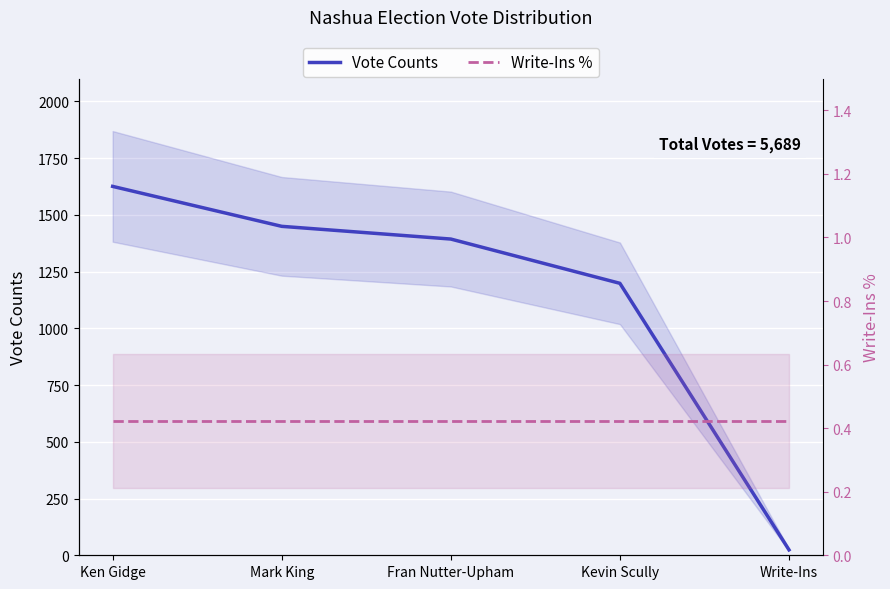

List the series in order of their peak value, lowest first.

Write-Ins %, Vote Counts